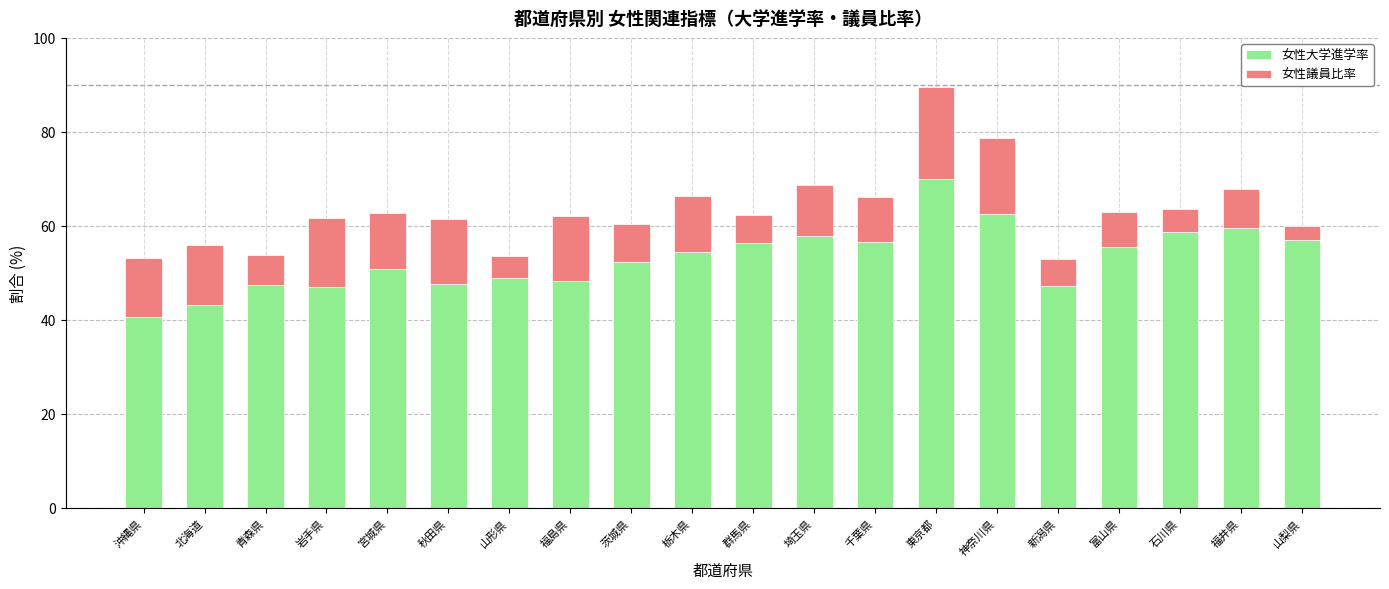

What value does the 女性大学進学率 series have at 福井県?

59.6